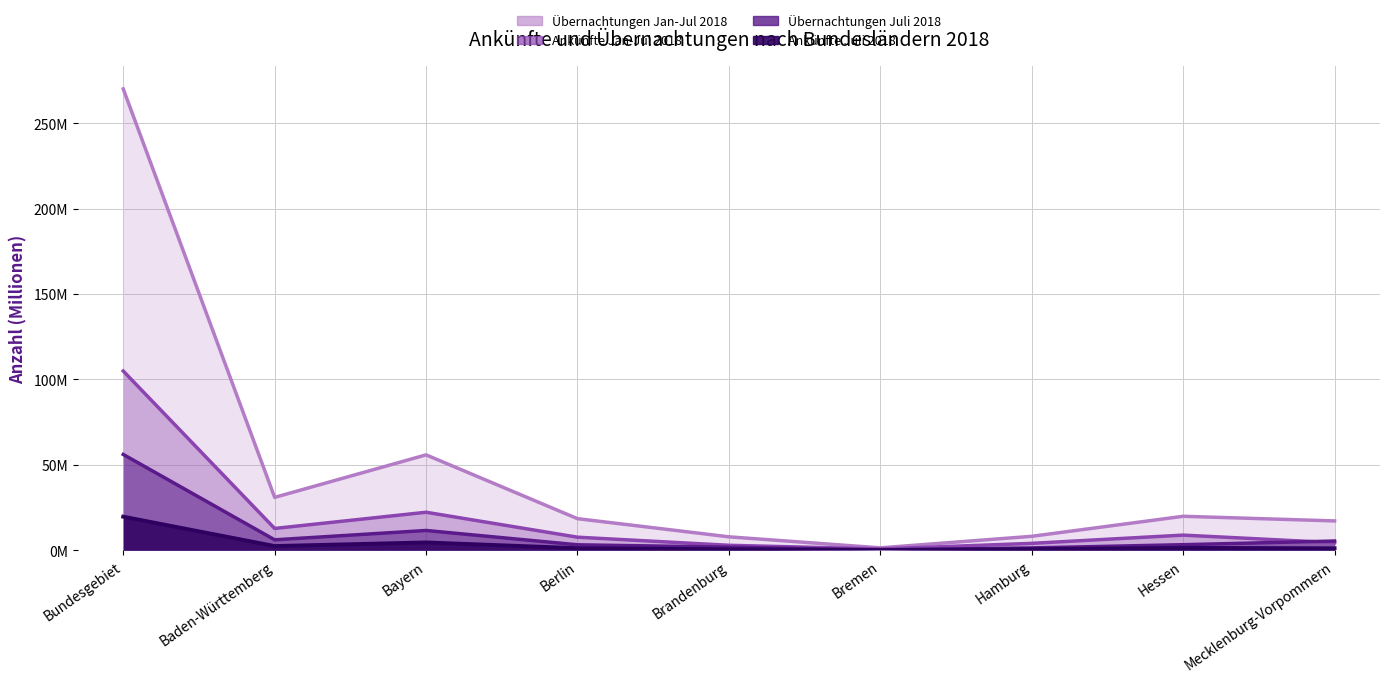

The value of Übernachtungen Jan-Jul 2018 at Berlin is 32.8. True or false?

False